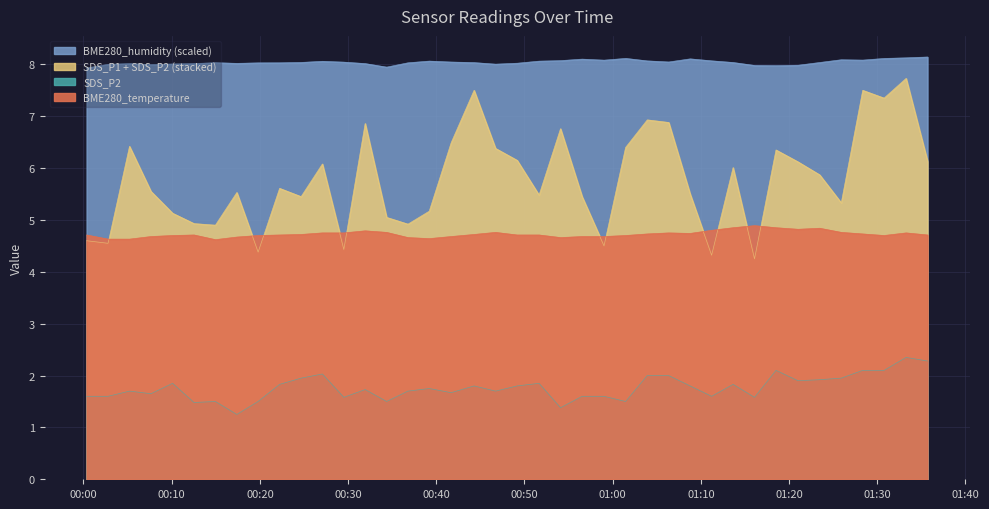

What are all the series names shown in the legend?

SDS_P2, BME280_temperature, BME280_humidity